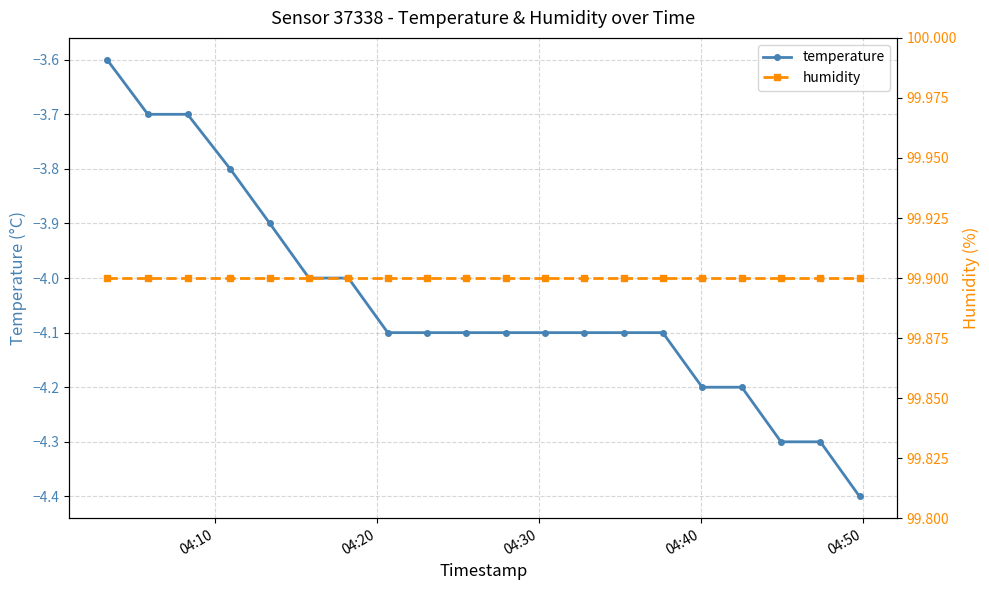

Does the chart display data point markers on the line(s)?

Yes